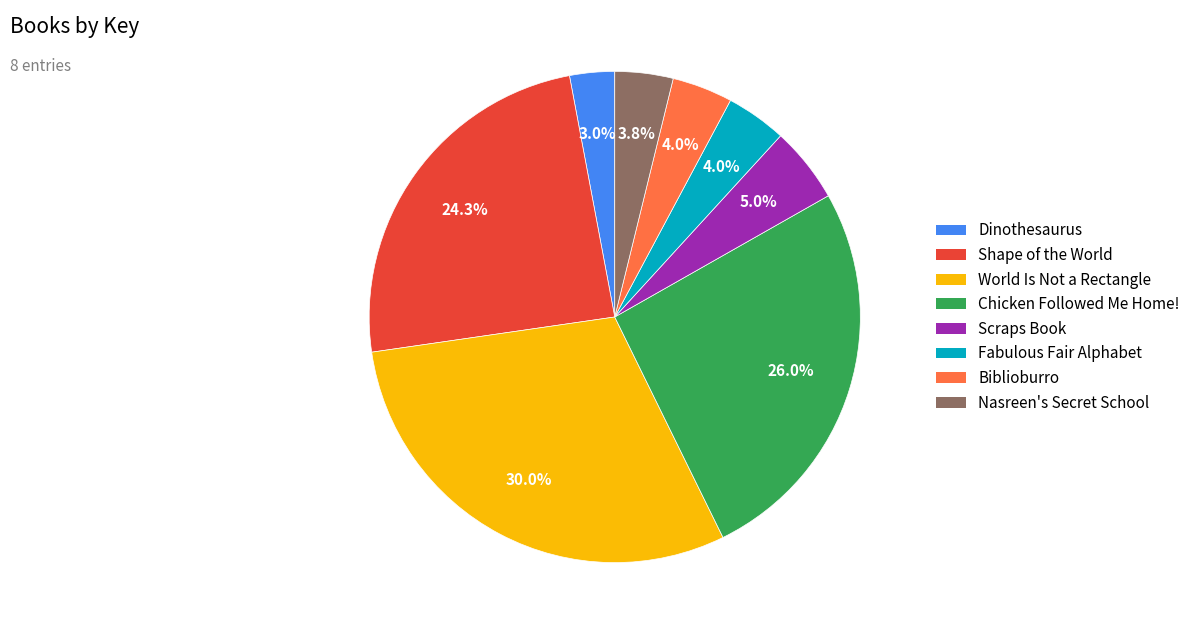

True or false: Dinothesaurus accounts for 16% of the total.

False